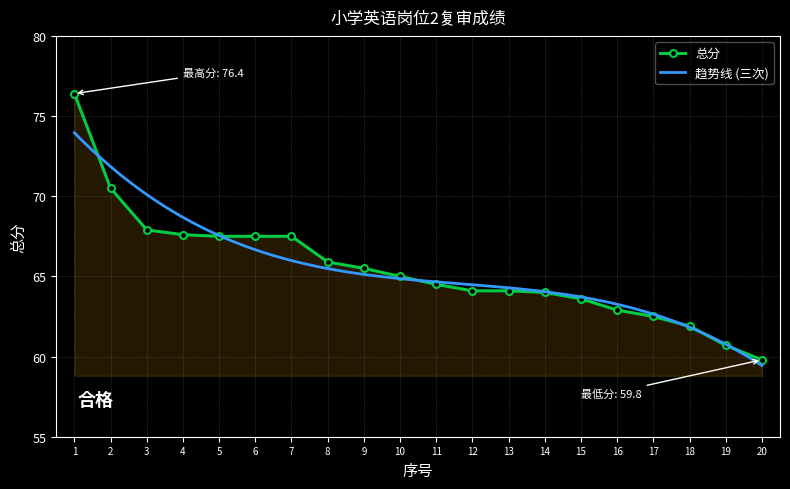

The 总分 series shows 19.0 at 17. True or false?

False